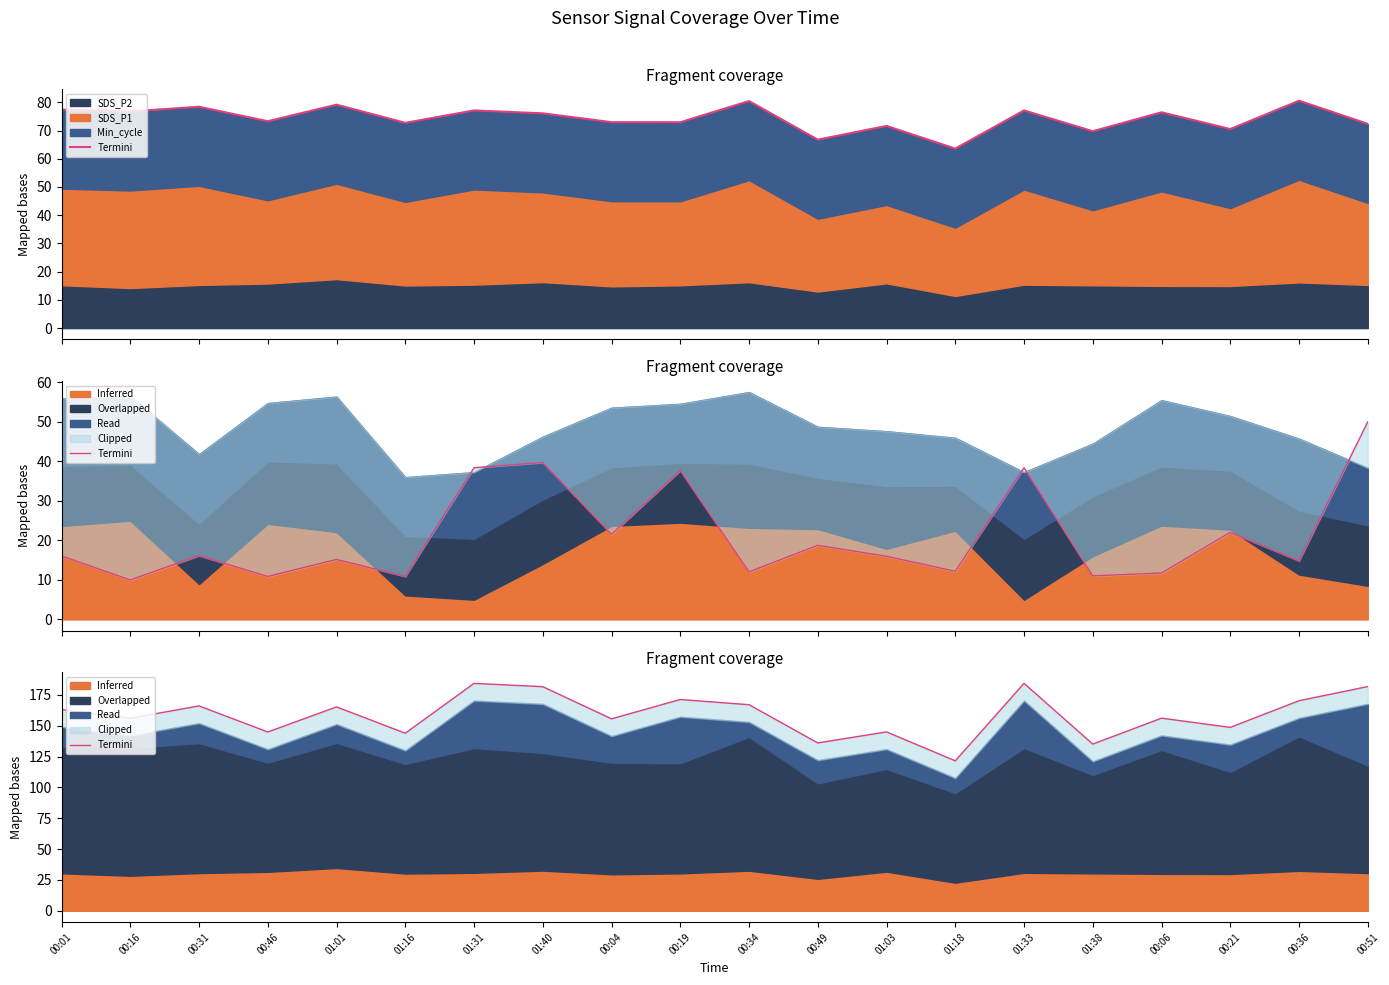

The chart shows a value of 260.5 at 01:31. True or false?

False